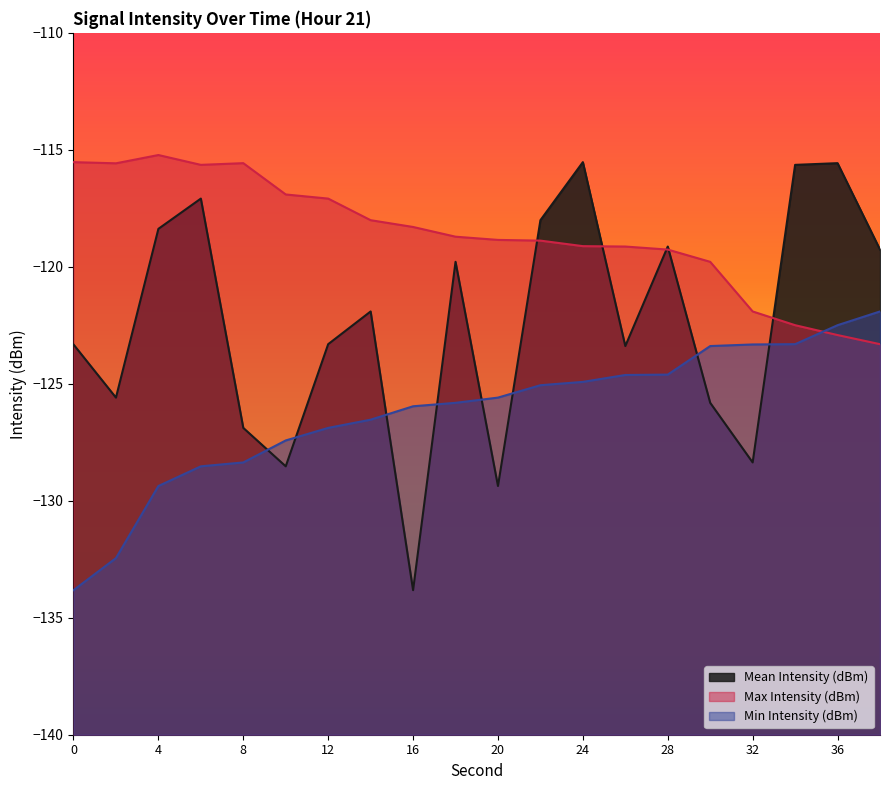

After their last crossing, which series has the higher values: Mean Intensity (dBm) or Min Intensity (dBm)?

Mean Intensity (dBm)